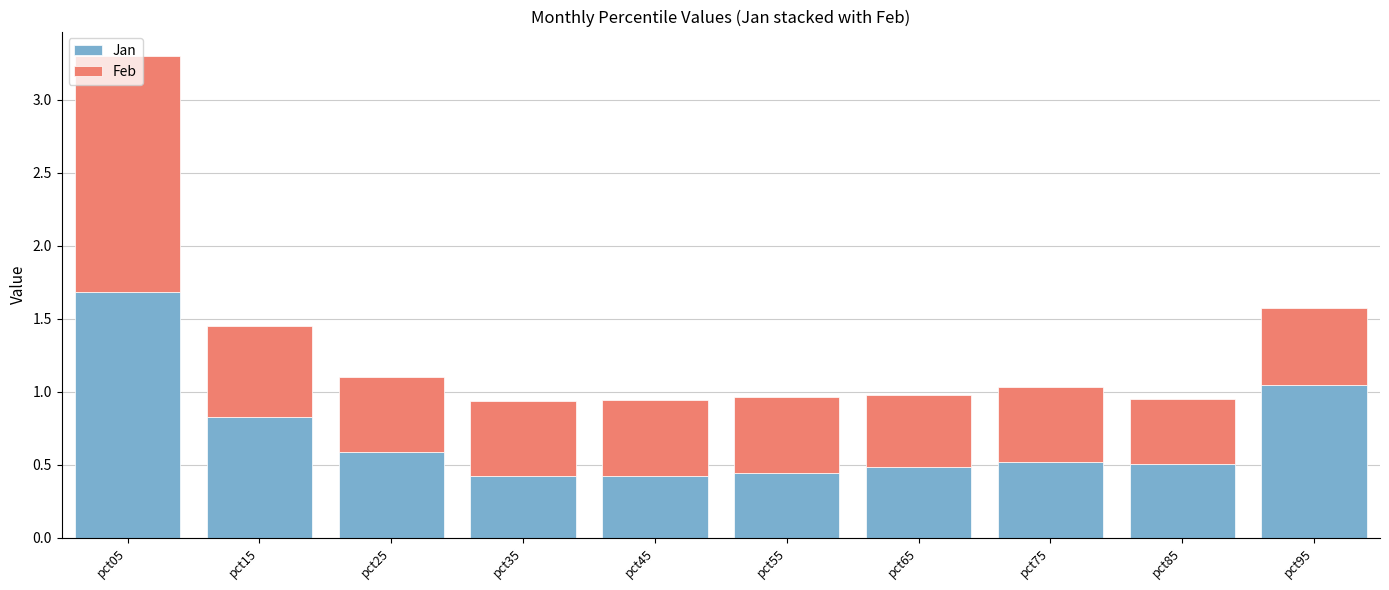

At which category is the sum across all series the highest?

pct05